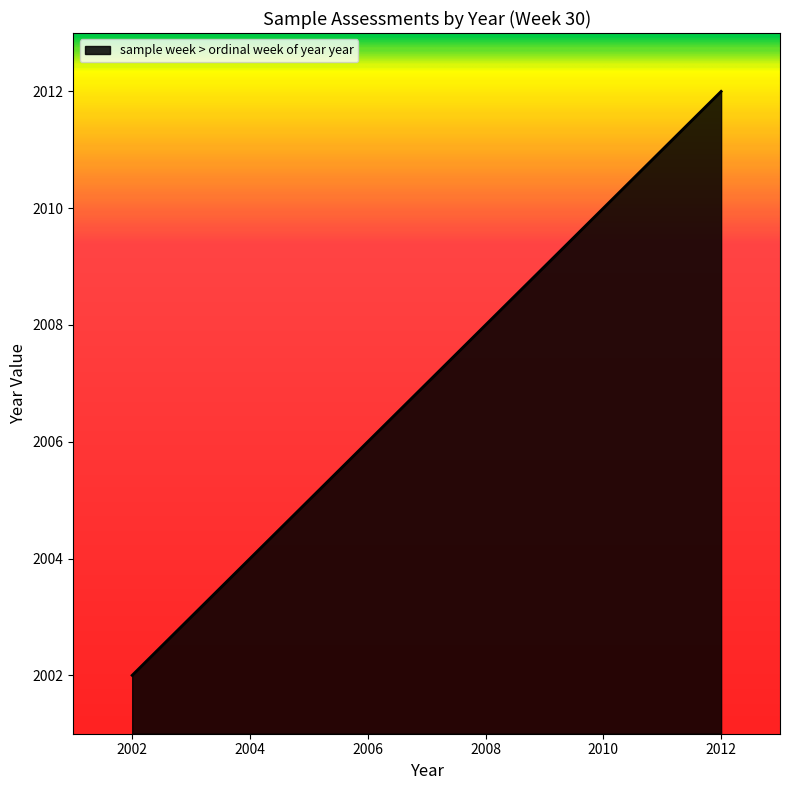

How many distinct data groups are displayed?

1